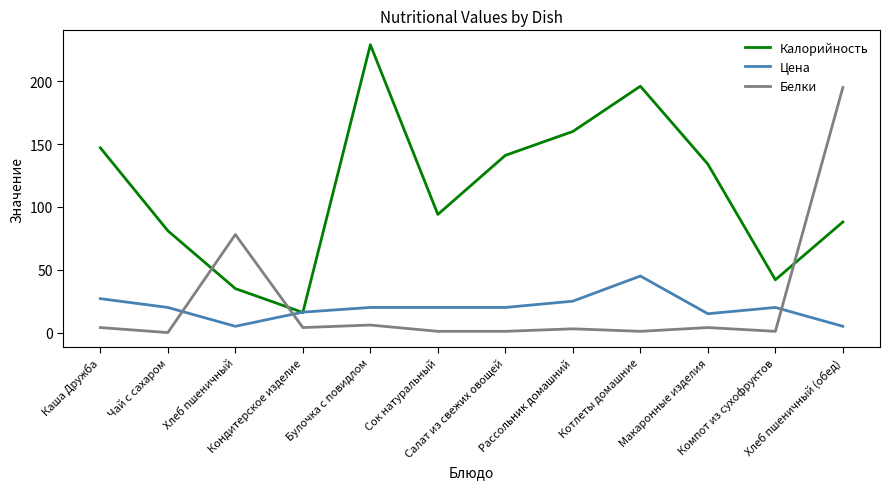

Rank the series by their maximum value, from lowest to highest.

Цена, Белки, Калорийность